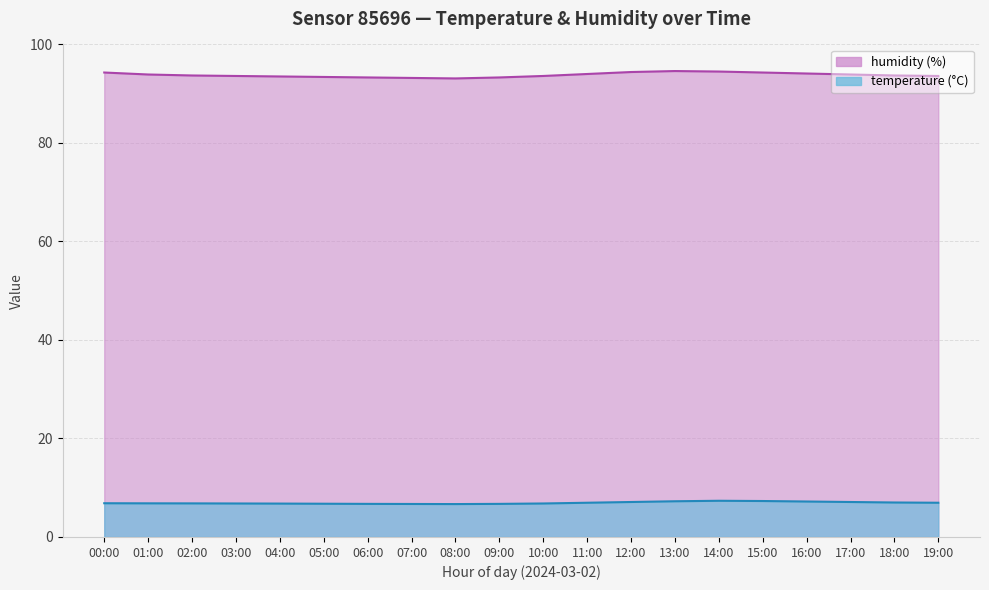

The value of humidity at 15:00 is 29.8. True or false?

False